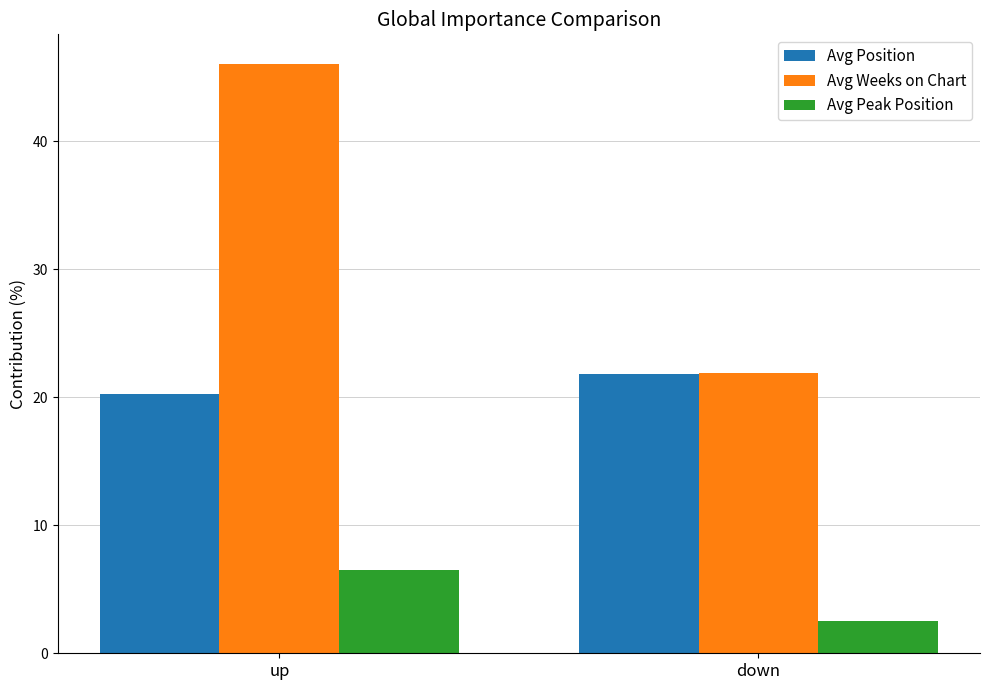

What is the label of the 2nd bar from the left?

down